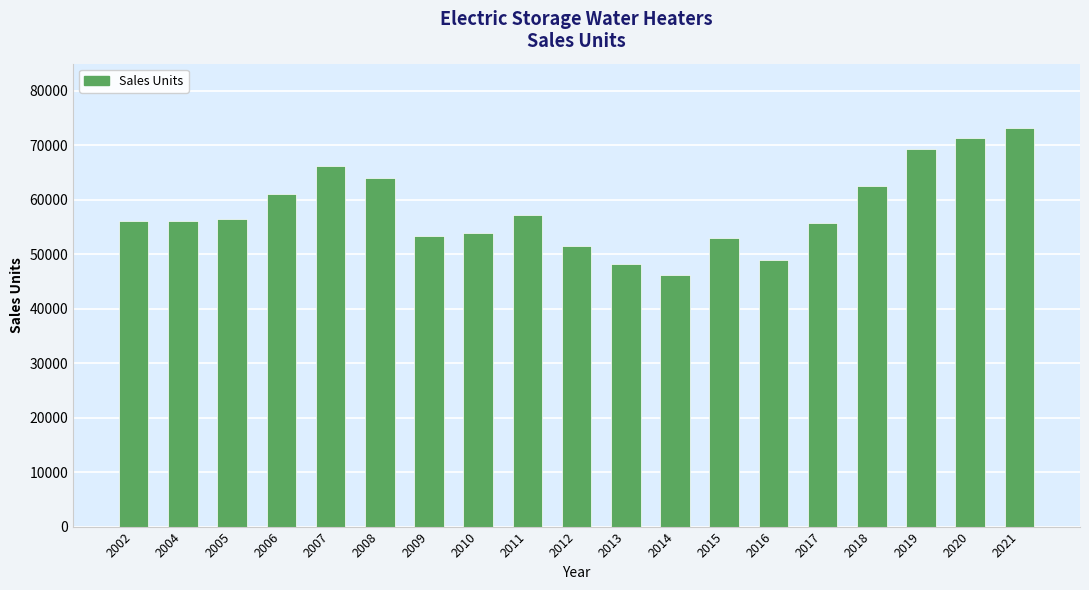

True or false: the data shows 125336 at 2020.

False